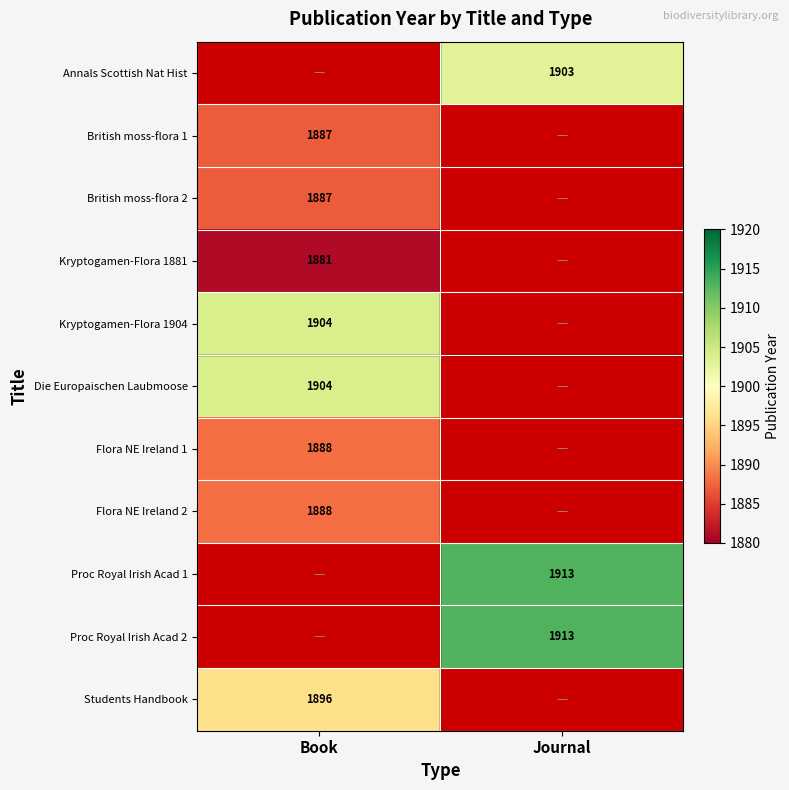

The Proc Royal Irish Acad 2 series shows 2559 at Journal. True or false?

False